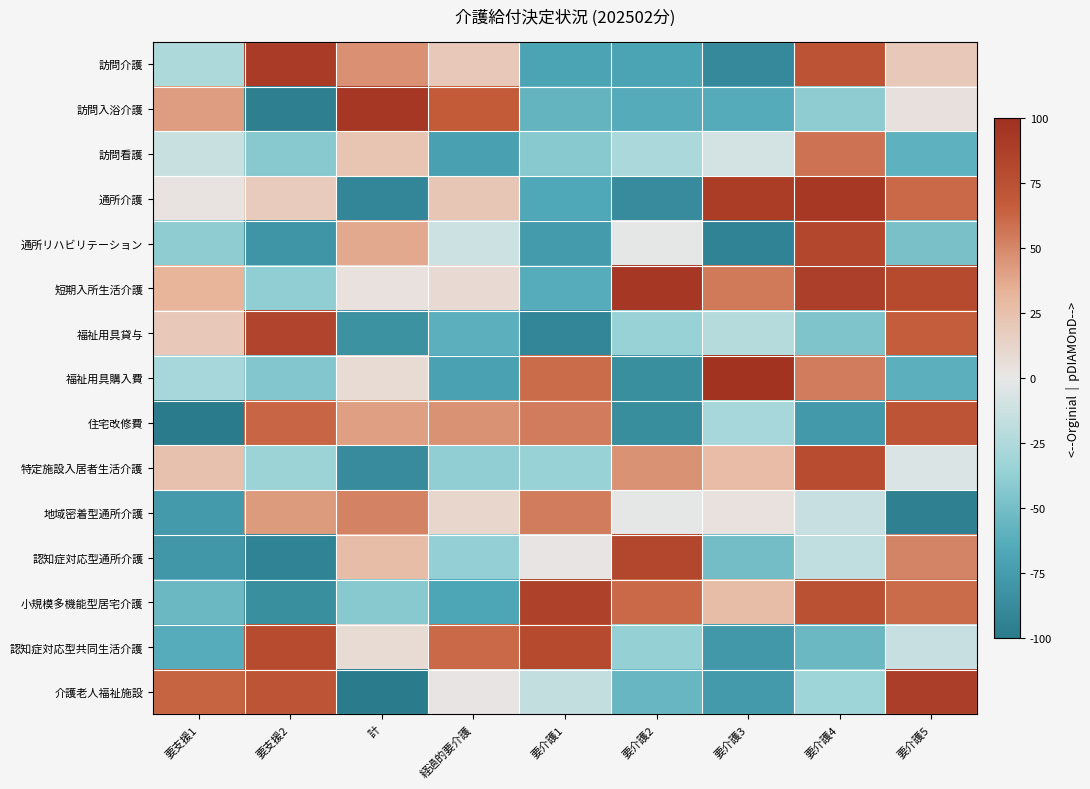

Which has a higher value, 要介護5 or 要支援1?

要介護5